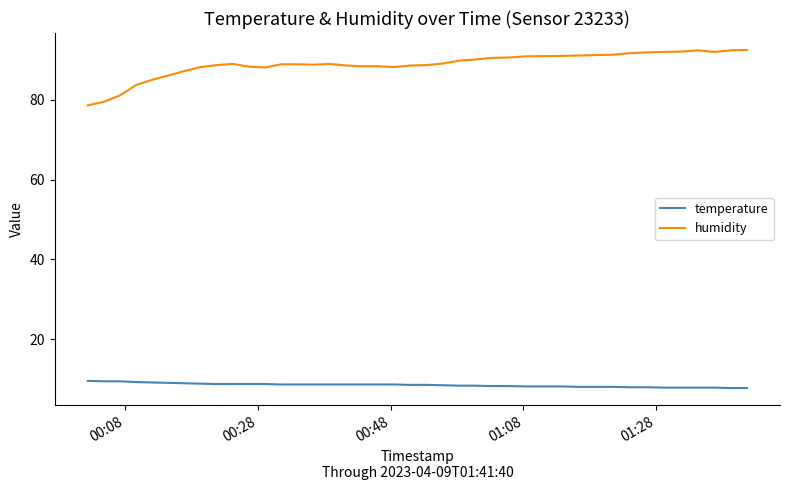

True or false: humidity and temperature intersect in this chart.

False